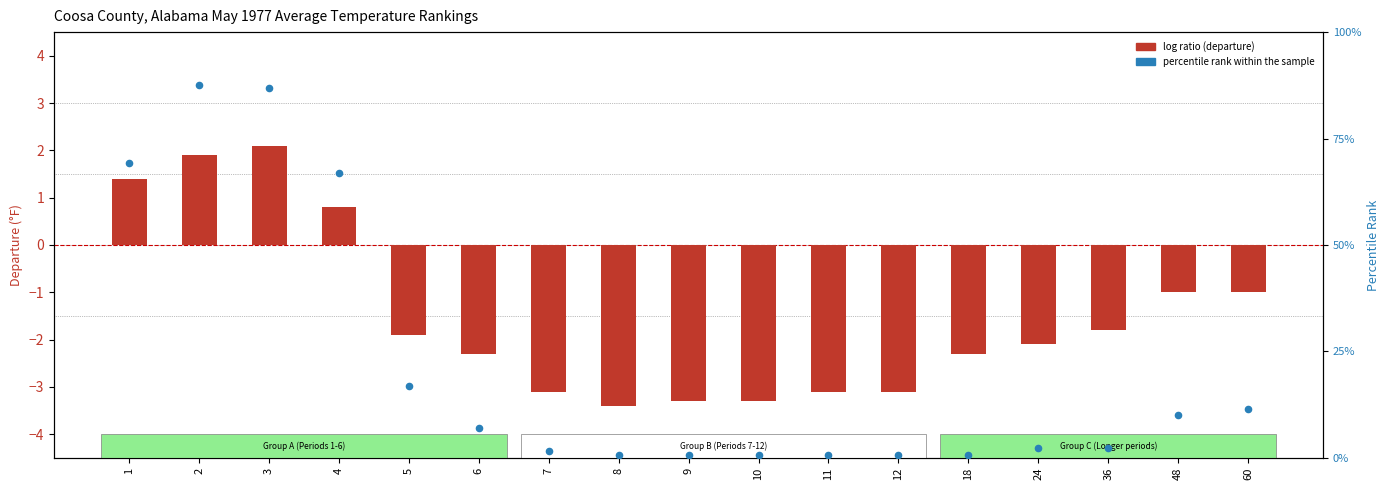

Which series has the largest Y range (max minus min)?

percentile rank within the sample